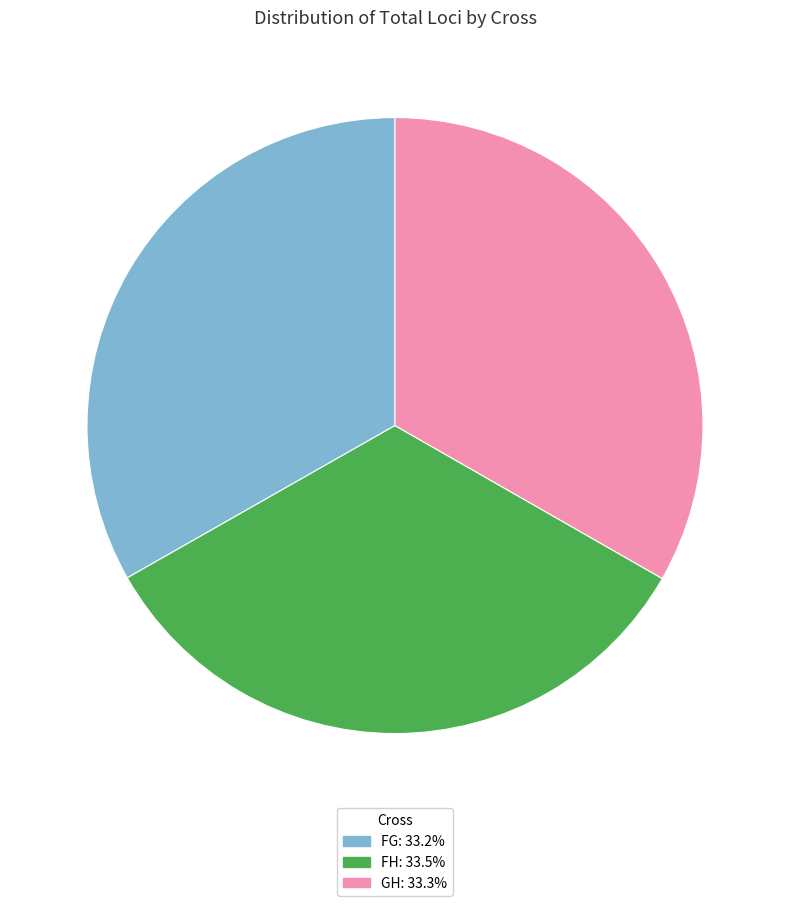

Does GH account for over 50% of the chart?

No